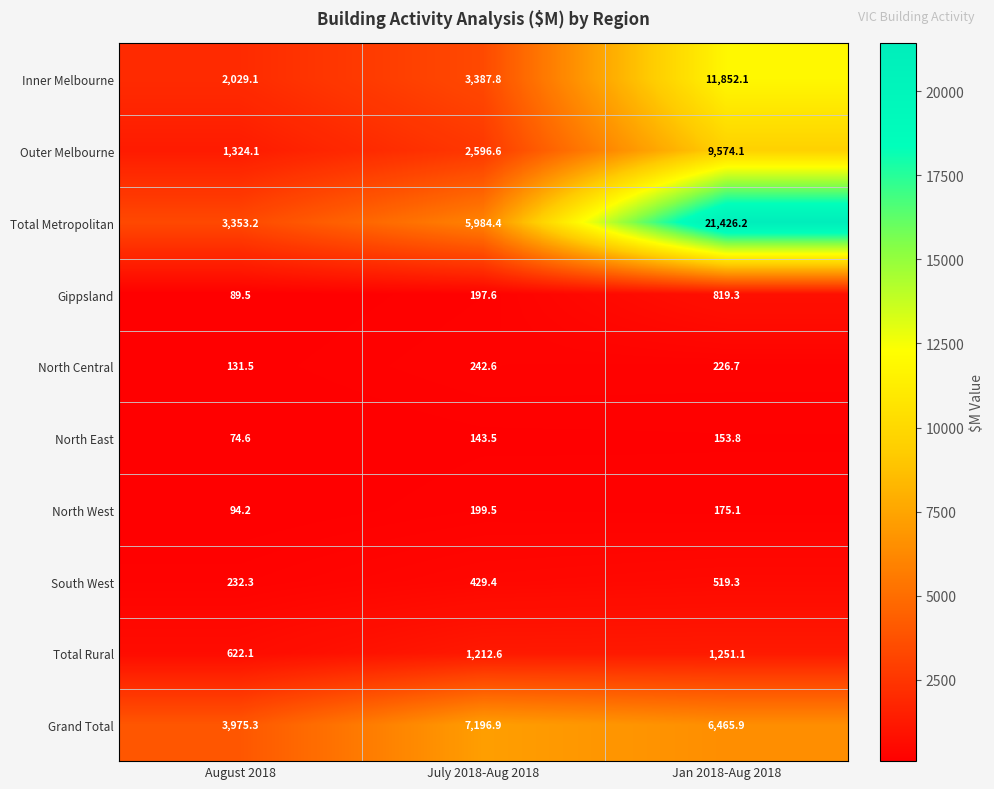

What is the difference between the maximum and minimum values in the Total Metropolitan series?

18073.0